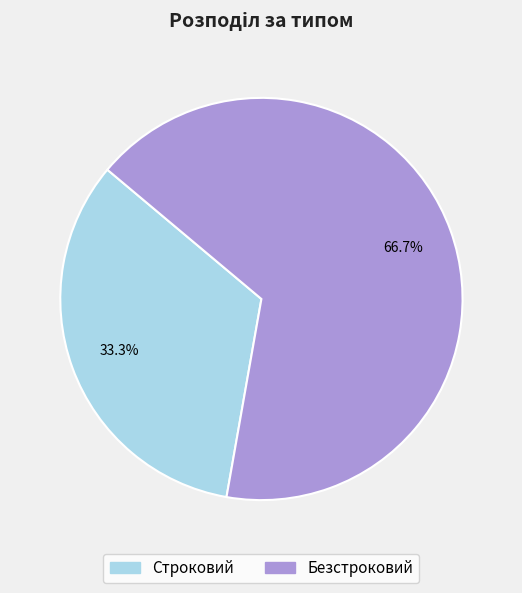

Approximately how many times larger is the value at Строковий compared to Безстроковий?

0.5